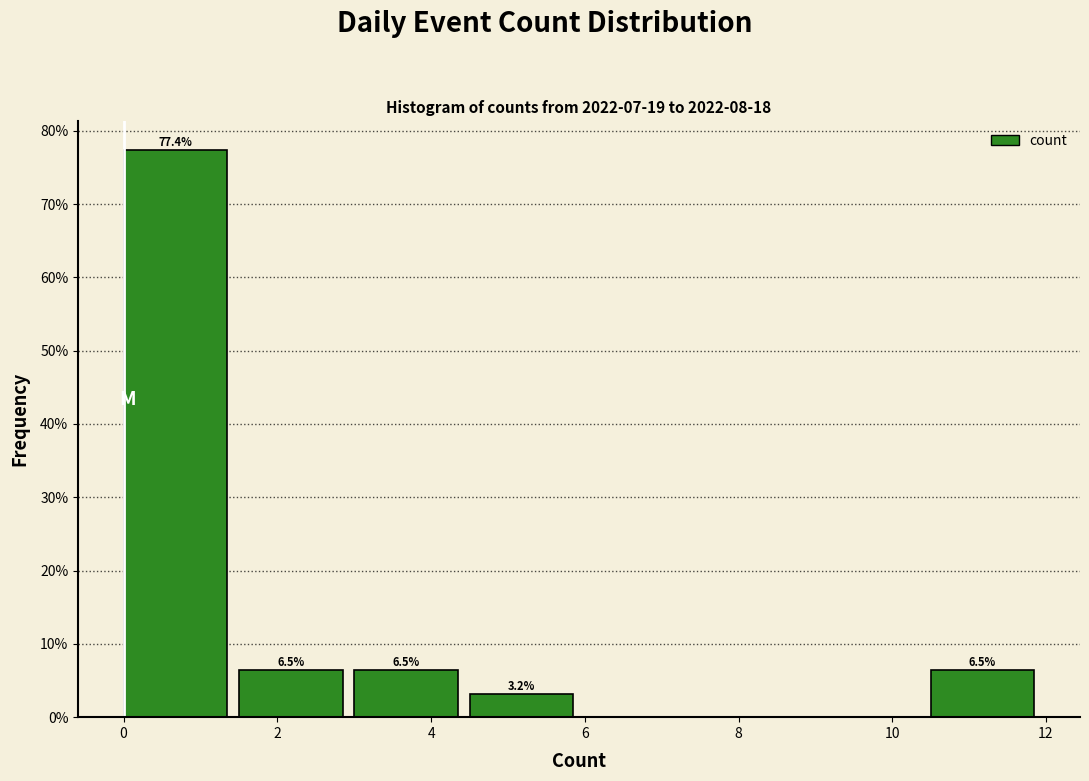

Over which range of the x-axis is the bar tallest?

0.0 to 1.5